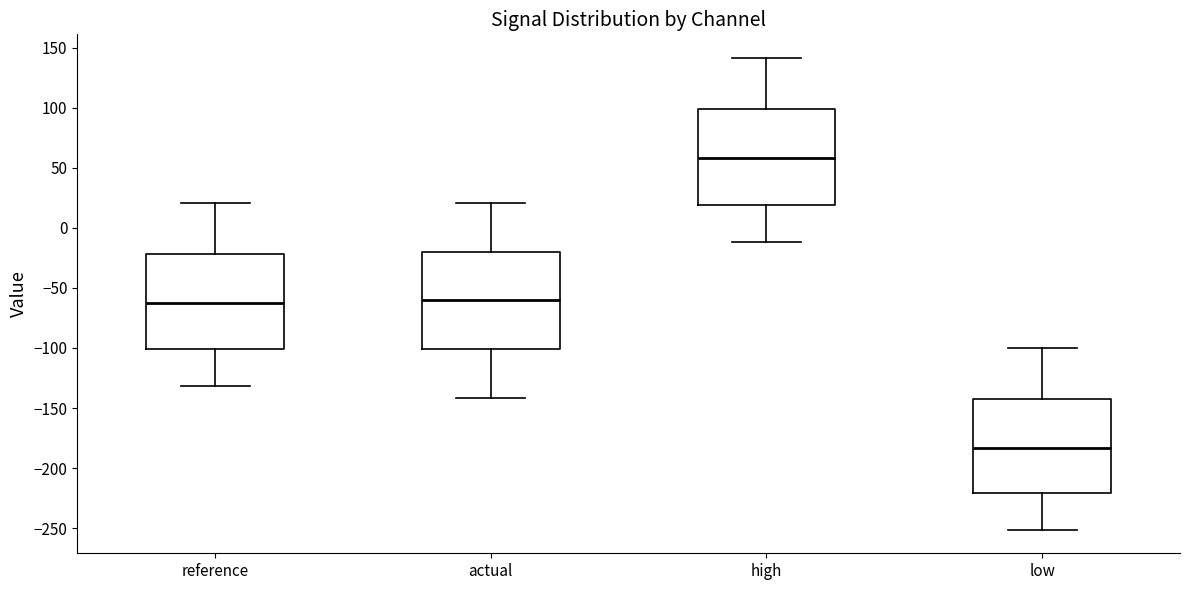

Where does the upper whisker of the box for reference end on the y-axis? The values are not printed on the chart, so give them approximately, as read against the axis.

20